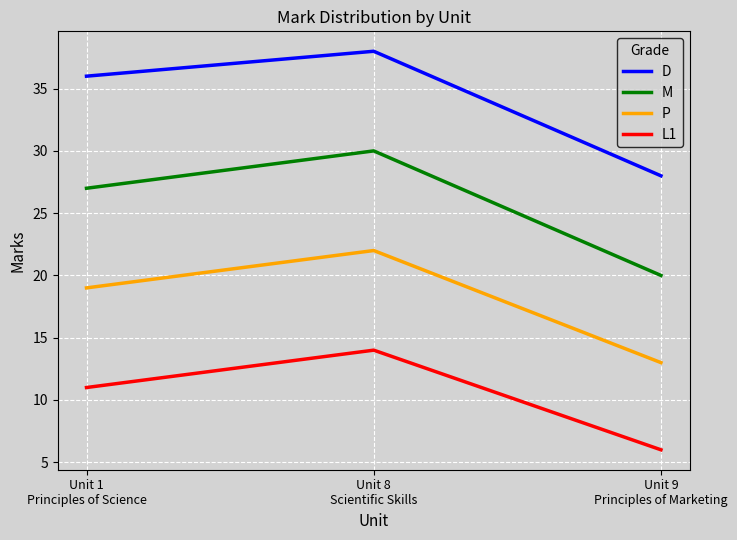

Reading left to right, list all the values displayed in this chart.

D: Unit 1
Principles of Science=36	Unit 8
Scientific Skills=38	Unit 9
Principles of Marketing=28
M: Unit 1
Principles of Science=27	Unit 8
Scientific Skills=30	Unit 9
Principles of Marketing=20
P: Unit 1
Principles of Science=19	Unit 8
Scientific Skills=22	Unit 9
Principles of Marketing=13
L1: Unit 1
Principles of Science=11	Unit 8
Scientific Skills=14	Unit 9
Principles of Marketing=6